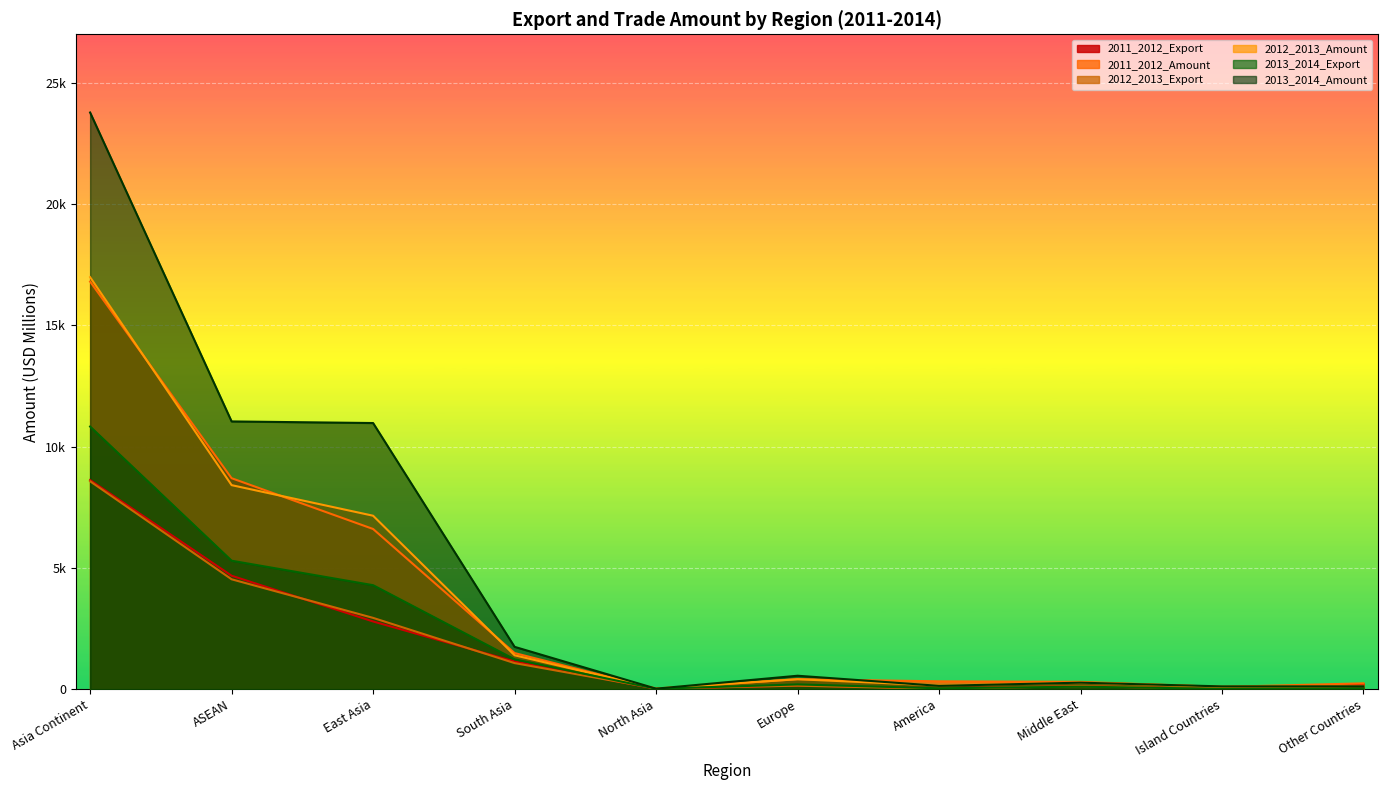

At which label does 2013_2014_Amount reach its minimum?

North Asia